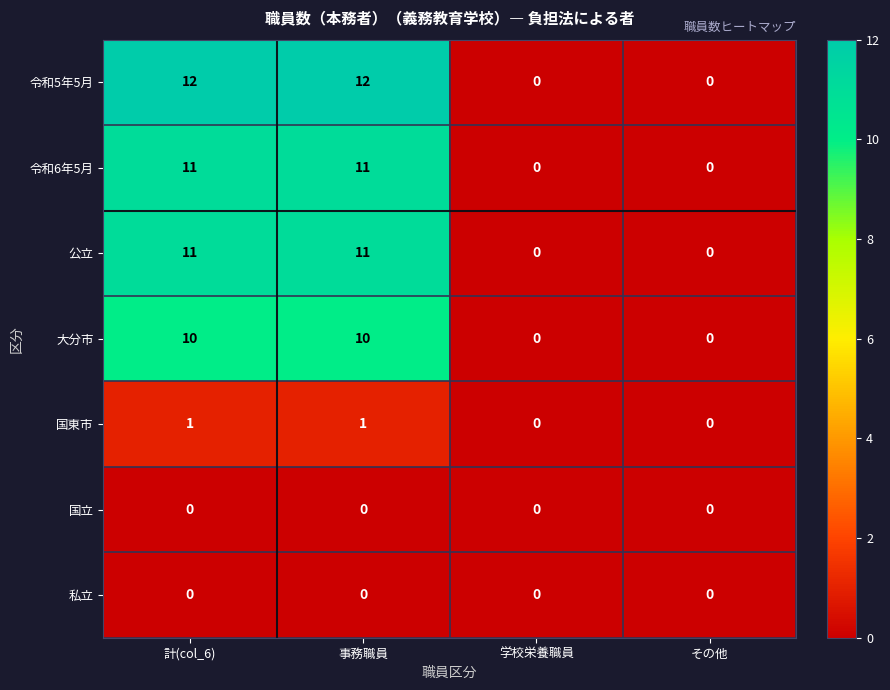

What is the maximum value for 大分市?

10